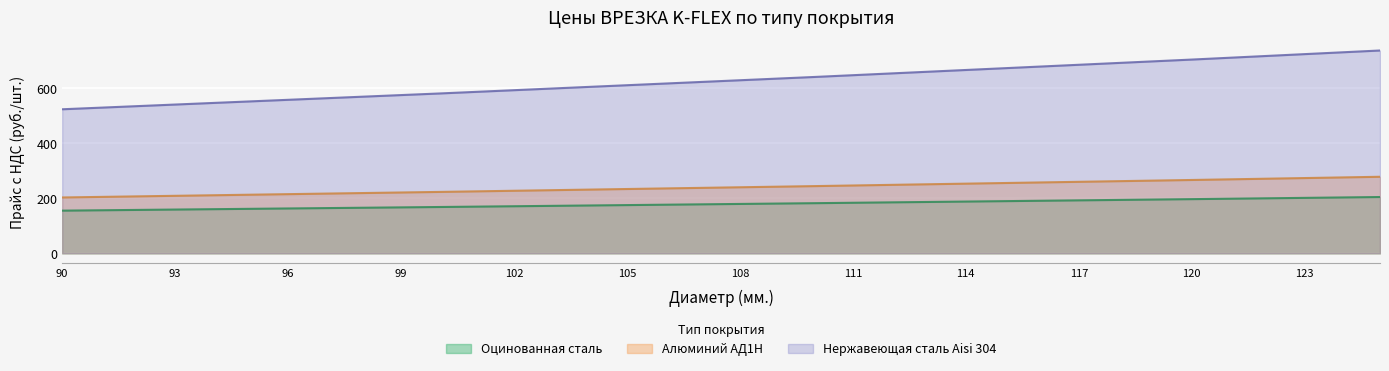

Is it true that Алюминий АД1Н equals 255.5 at 115?

True